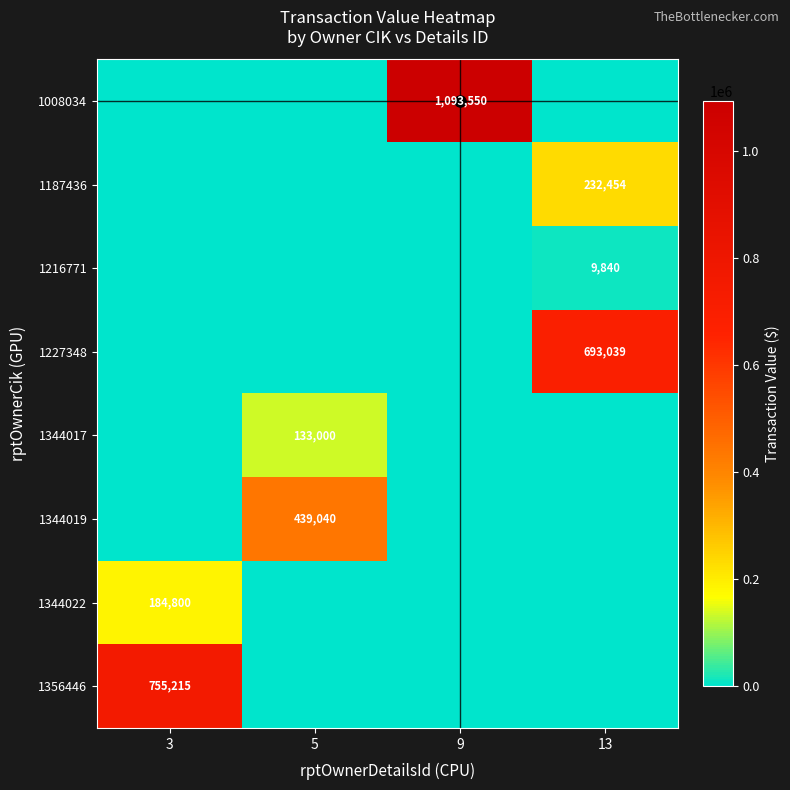

The 1344017 series shows 40592 at 5. True or false?

False